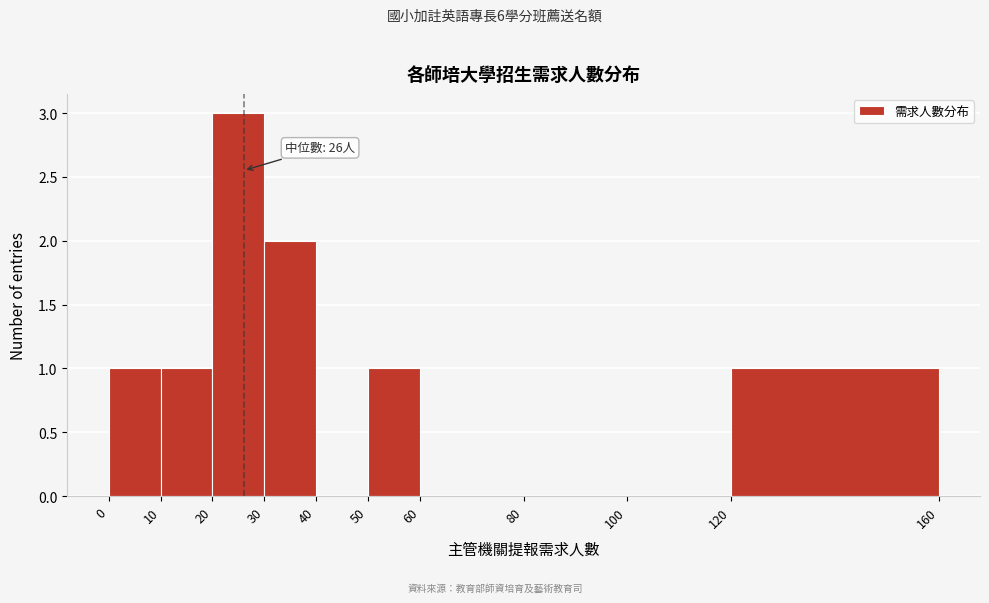

Which range on the x-axis has the tallest bar?

20 to 30